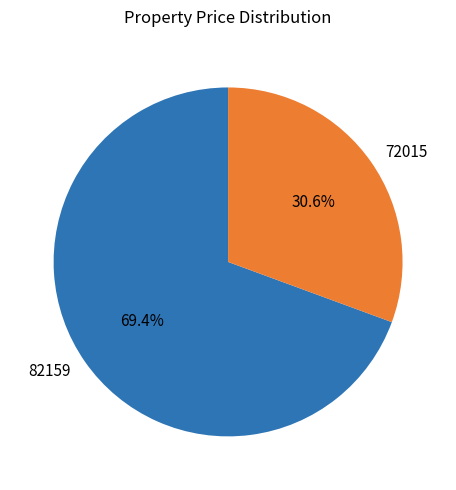

To the nearest percent, what percentage of the pie is 82159?

69%